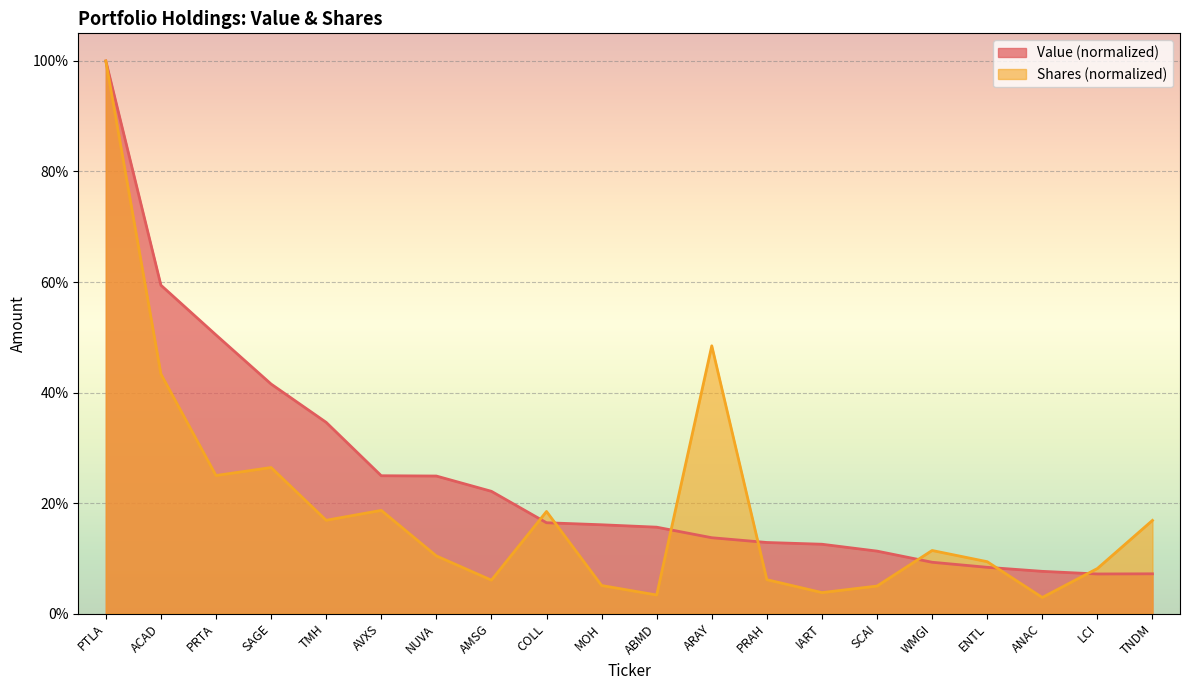

Which series has the widest spread of values?

Shares or principal amount